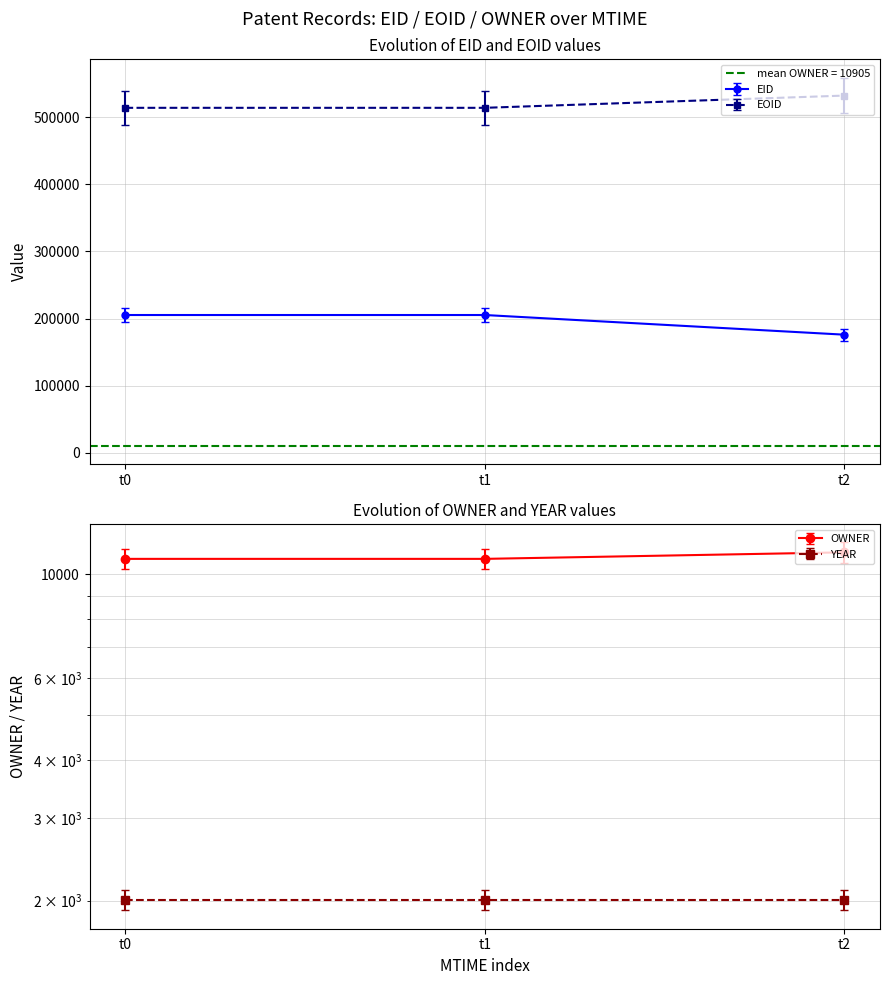

Count the OWNER values in the range 10787 to 11140.

3